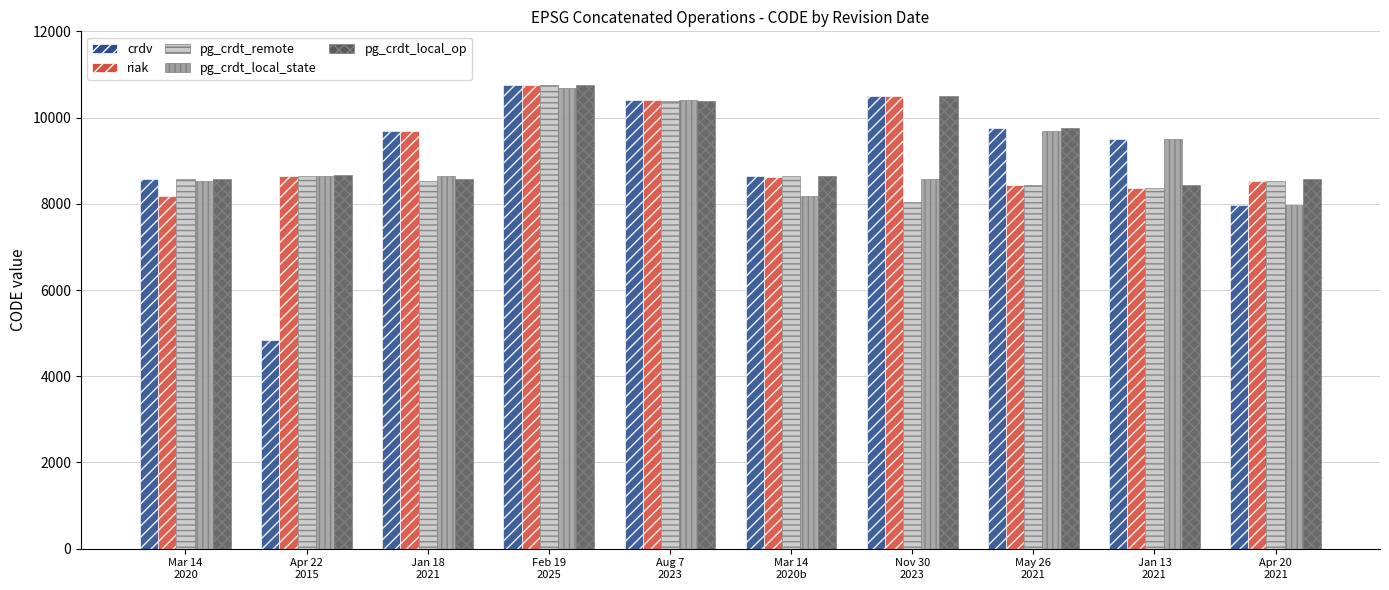

Which series has the widest spread of values?

crdv